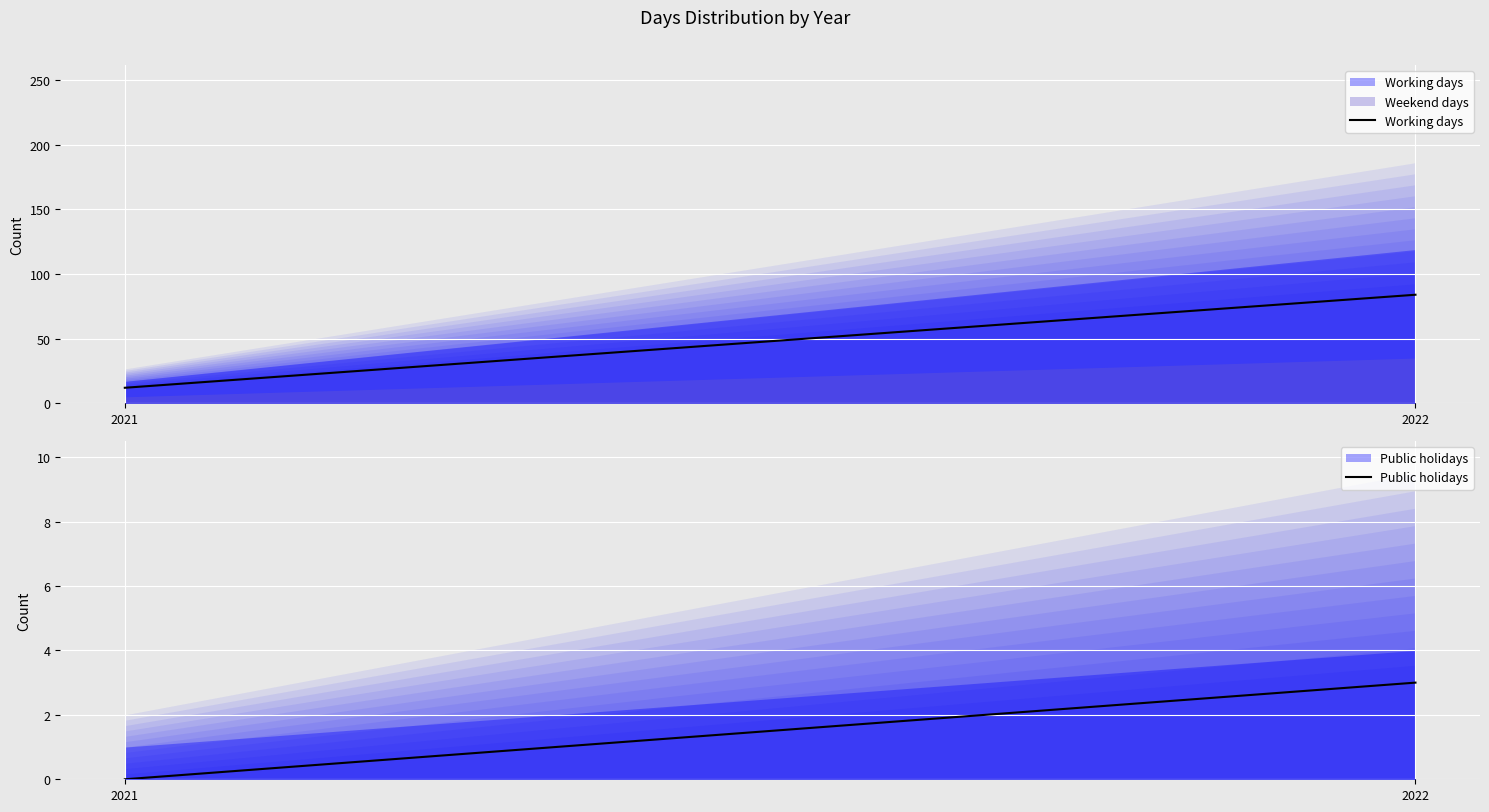

What is the sum of all Public holidays values?

3